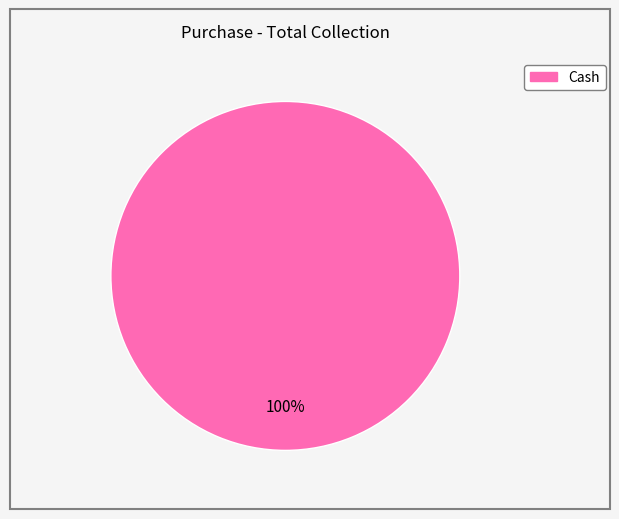

Is there any slice that represents more than half of the pie?

Yes